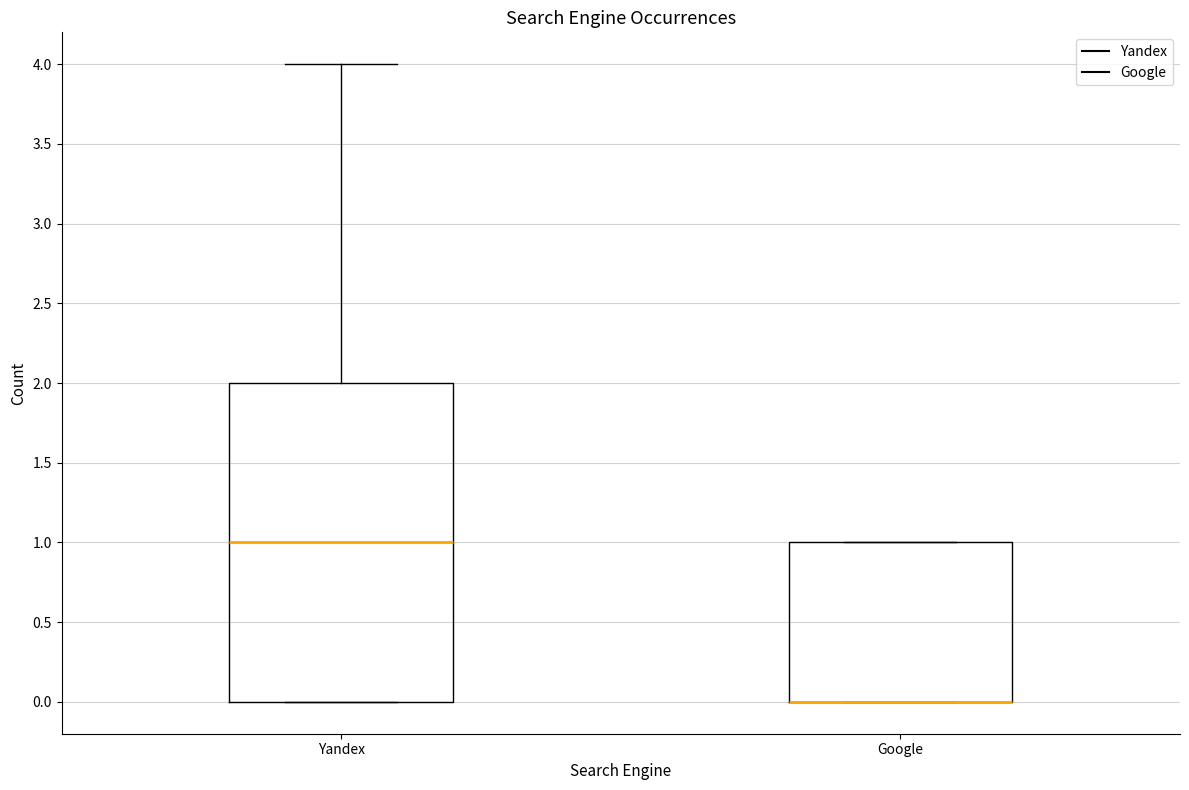

Reading left to right, transcribe this box plot: for each box, give where its median line is, the range the box spans, and where its two whiskers end, as read against the y-axis. The values are not printed on the chart, so give them approximately, as read against the axis.

Yandex: median 1, box 0 to 2, whiskers 0 to 4
Google: median 0 (drawn on the box's lower edge), box 0 to 1, whiskers 0 to 1